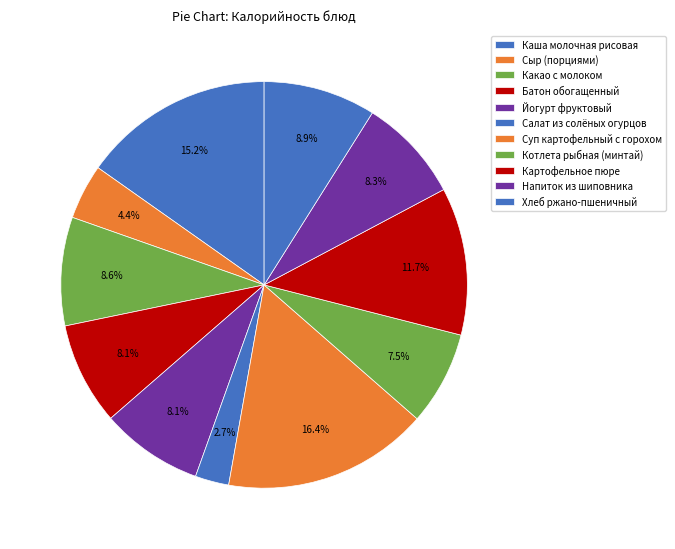

To the nearest percent, what is the difference between the largest and smallest slice percentages?

14%